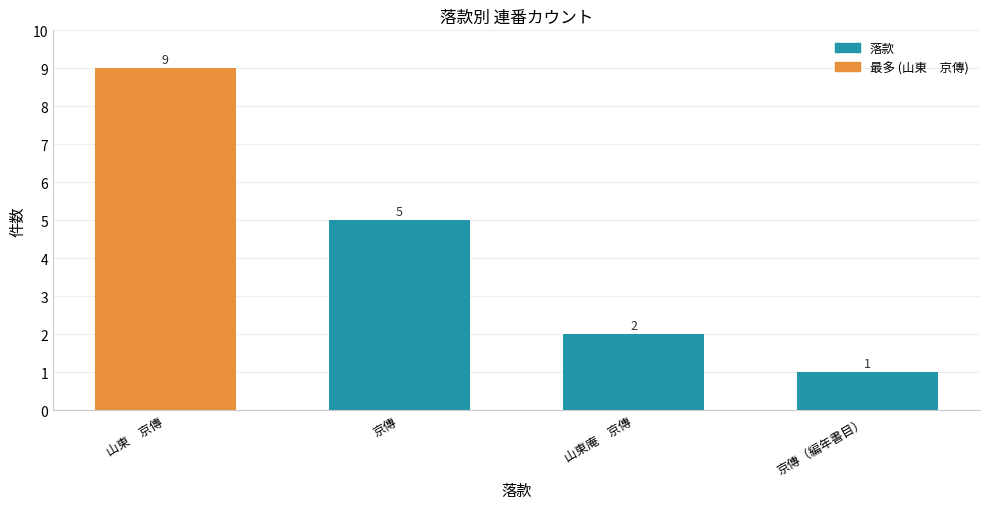

The value at 京傳（編年書目） is 2. True or false?

False